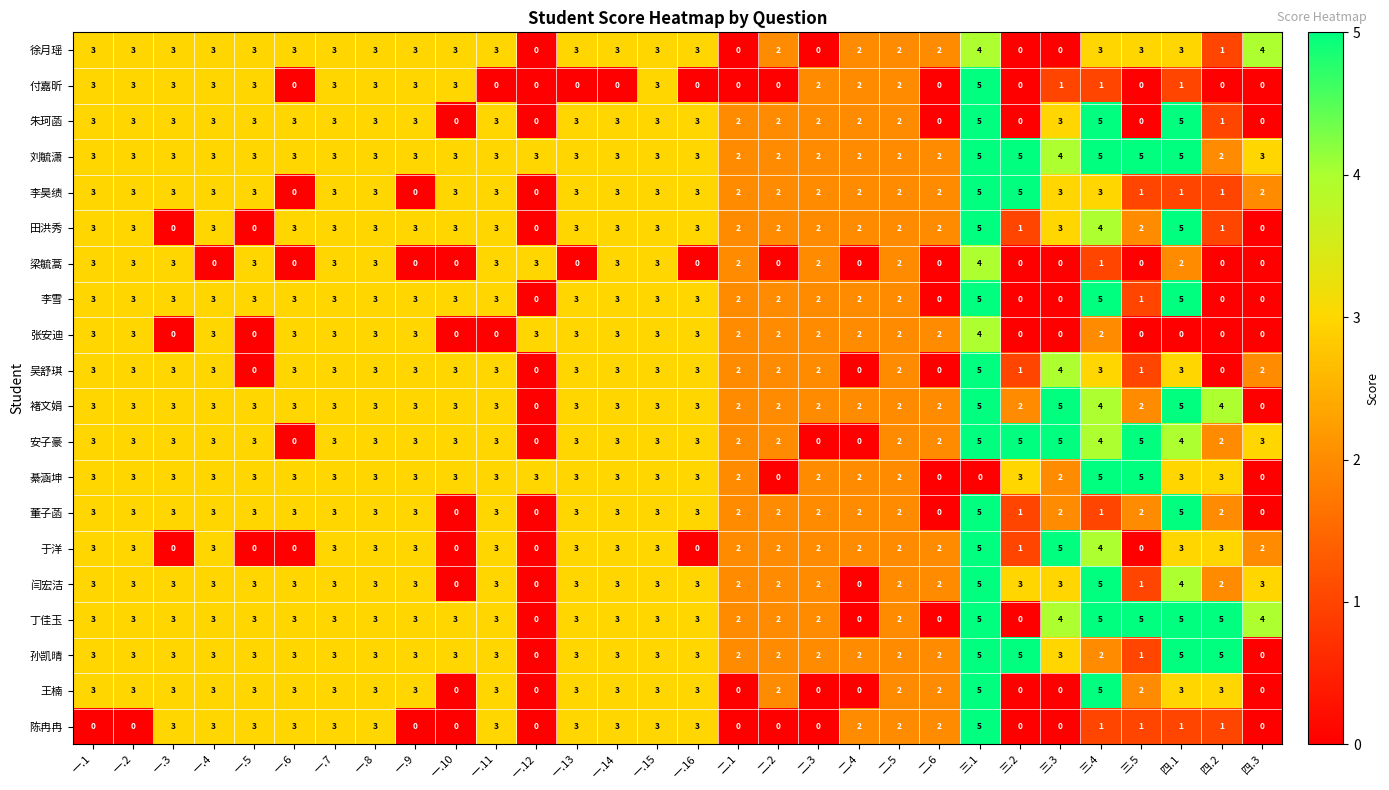

What is the greatest value displayed?

5